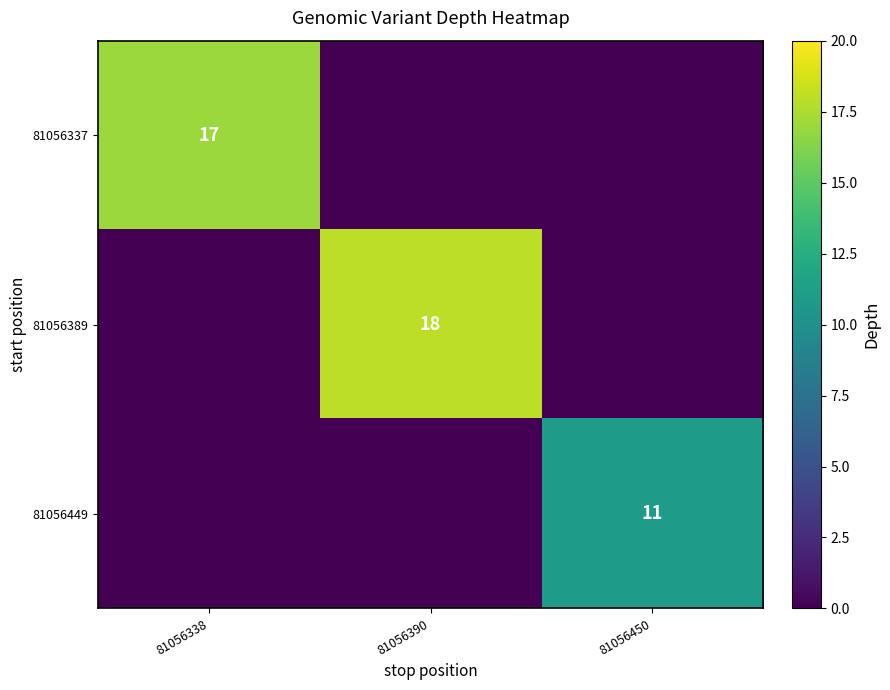

The 81056449 series shows 7 at 81056450. True or false?

False